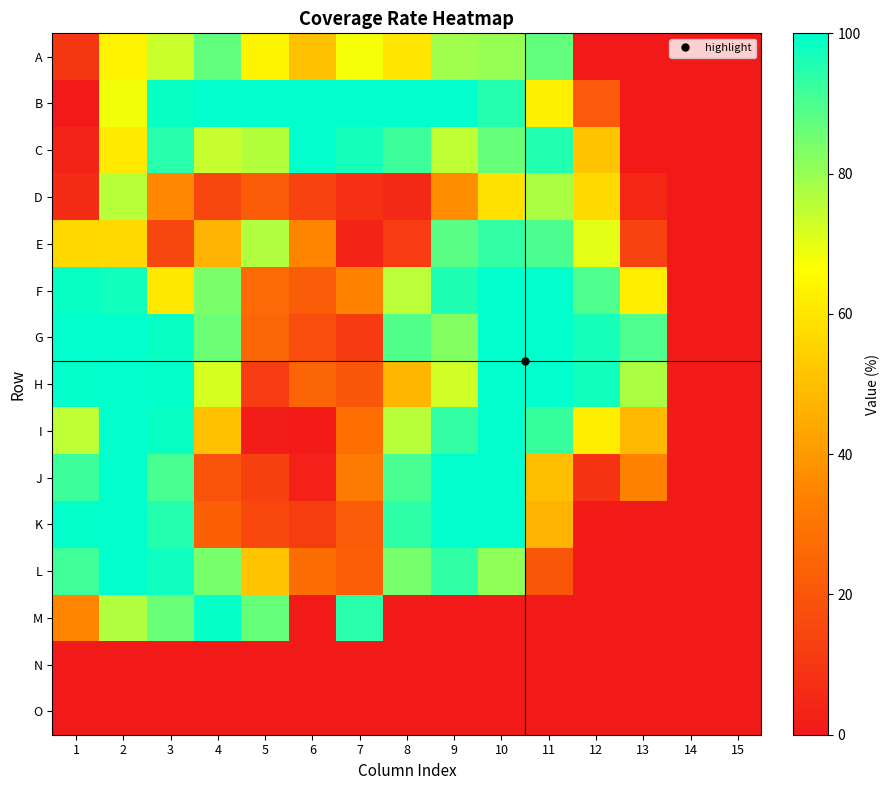

Between 15 and 1, which is larger?

1